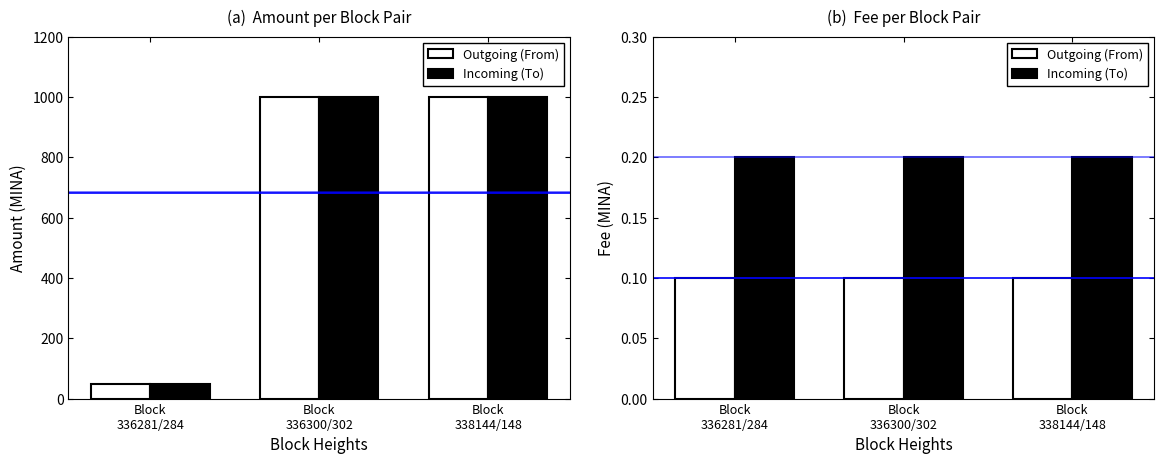

Which series has the largest total across all categories?

Incoming (To)